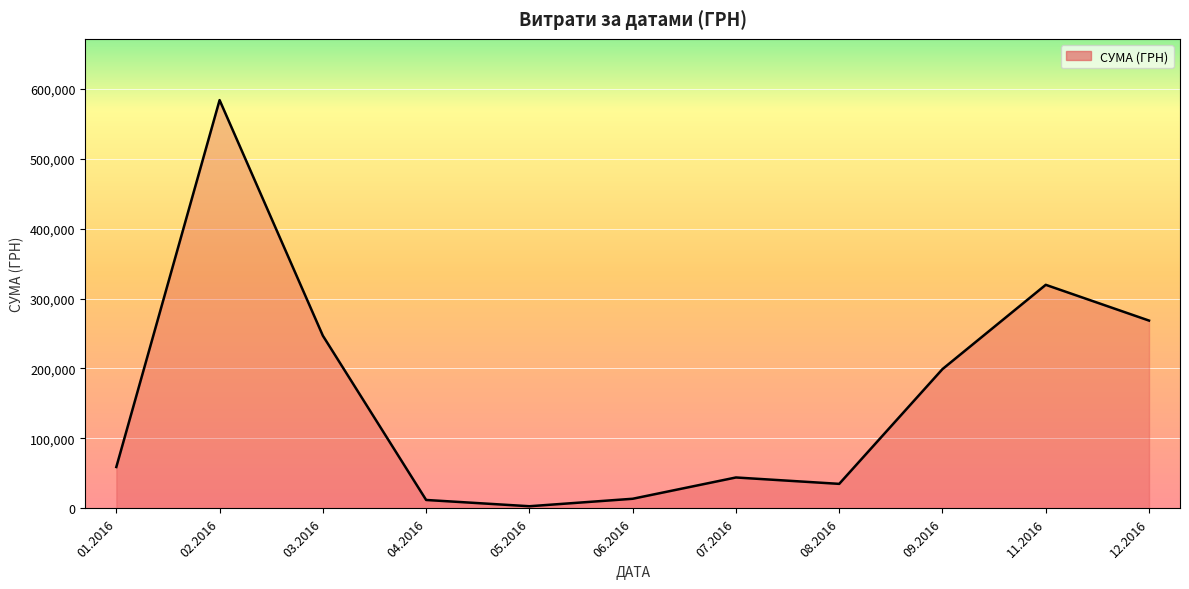

Is it true that the value at 01.2016 is 59222.9?

True